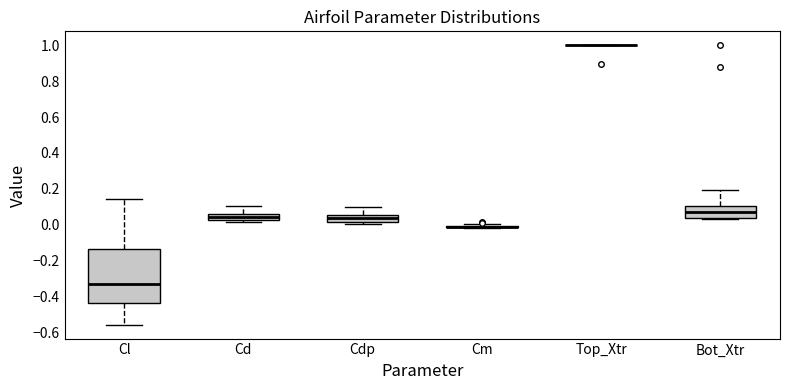

Reading left to right, transcribe this box plot: for each box, give where its median line is, the range the box spans, and where its two whiskers end, as read against the y-axis. The values are not printed on the chart, so give them approximately, as read against the axis.

Cl: median -0.32, box -0.44 to -0.14, whiskers -0.56 to 0.14
Cd: median 0.04, box 0.02 to 0.06, whiskers 0.02 (just below the box's lower edge) to 0.10
Cdp: median 0.04, box 0.02 to 0.06, whiskers 0.00 to 0.10
Cm: box collapsed to a line at -0.02, whiskers -0.02 to 0.00
Top_Xtr: box collapsed to a line at 1.00, whiskers 1.00 to 1.00
Bot_Xtr: median 0.08, box 0.04 to 0.10, whiskers 0.04 (just below the box's lower edge) to 0.20